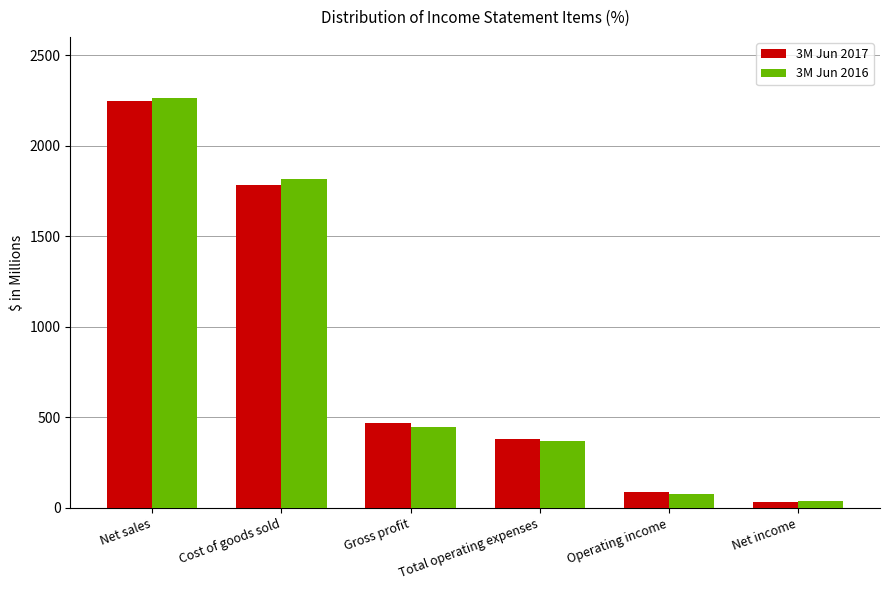

Reading left to right, extract all data points from this chart.

3M Jun 2017: 2247.0	1780.6	466.4	380.3	86.1	31.3
3M Jun 2016: 2262.5	1817.1	445.4	370.0	75.4	39.8